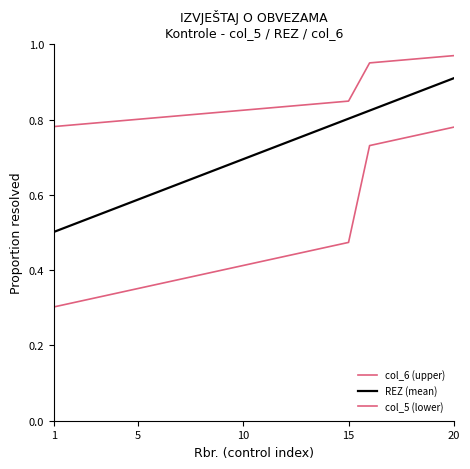

At which category does the chart reach its minimum across all series?

1